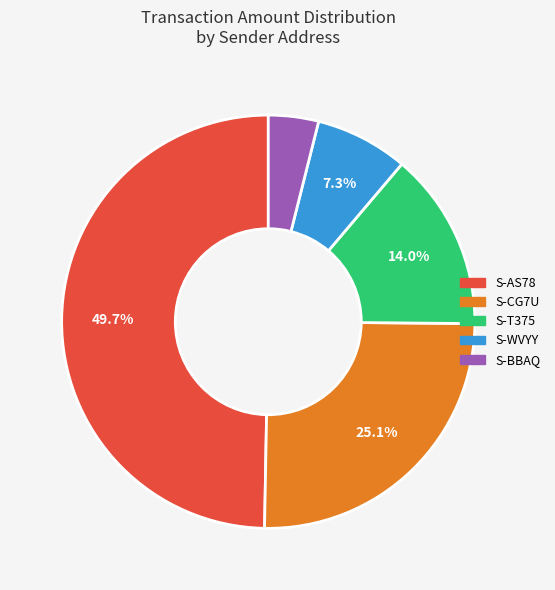

Count the number of slices in the pie.

5